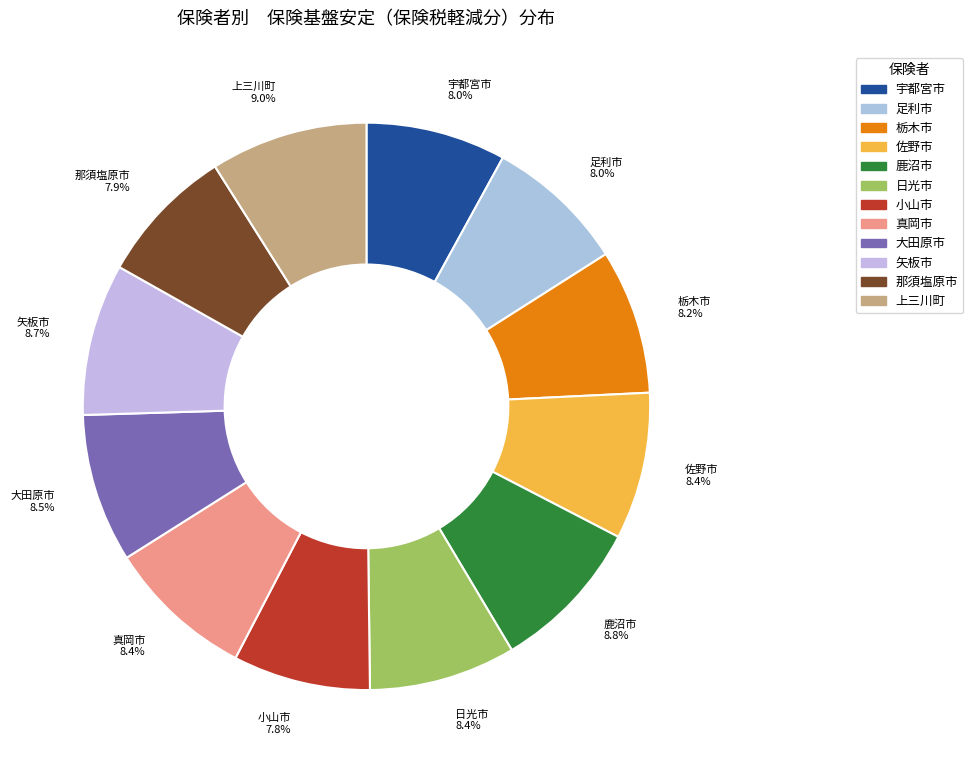

To the nearest percent, what is the combined percentage of 足利市 and 宇都宮市?

16%